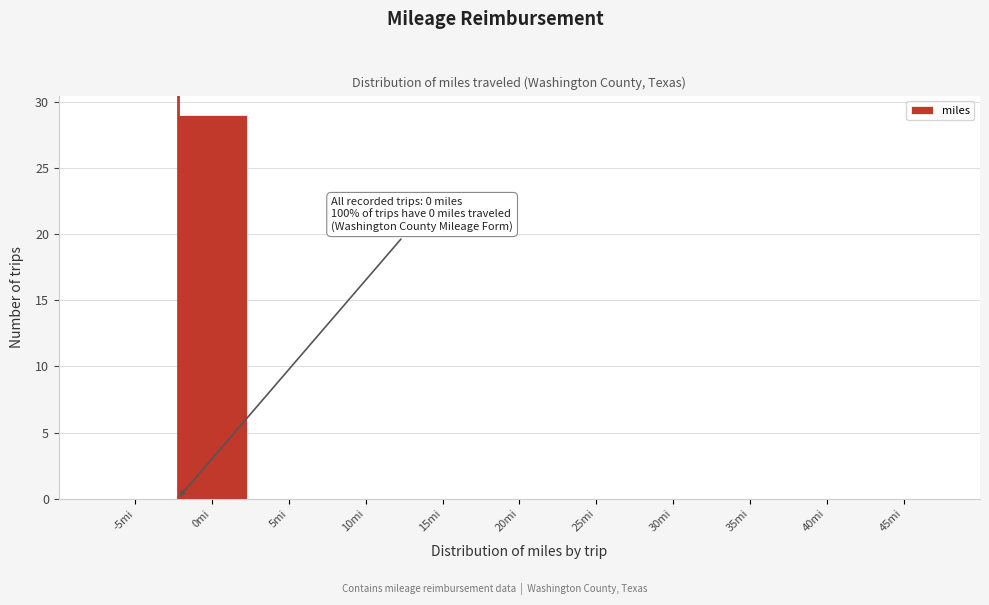

Reading right to left, list all the values displayed in this chart.

45mi=0	40mi=0	35mi=0	30mi=0	25mi=0	20mi=0	15mi=0	10mi=0	5mi=0	0mi=29	-5mi=0